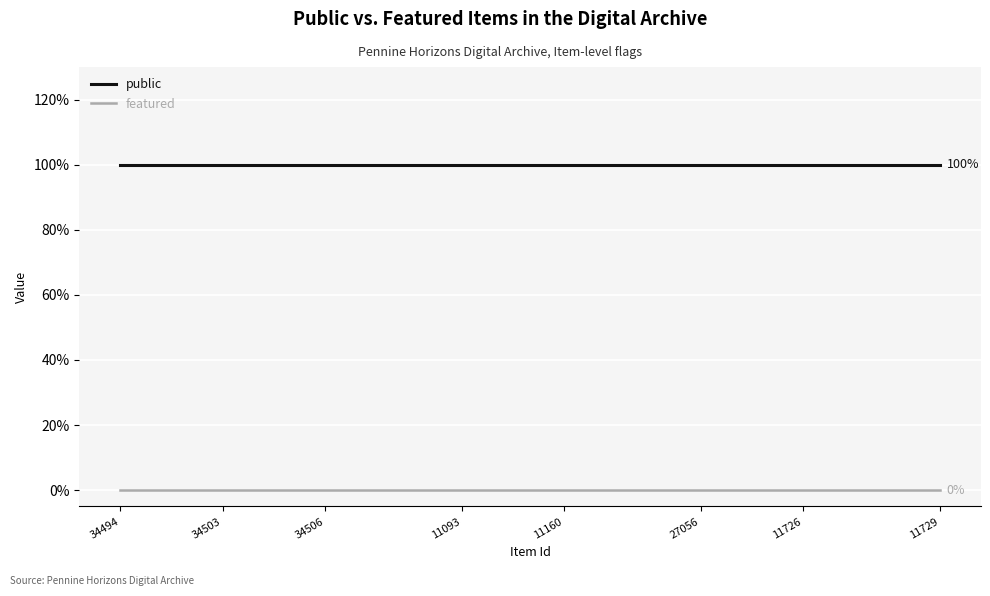

Which series has the largest total across all categories?

public